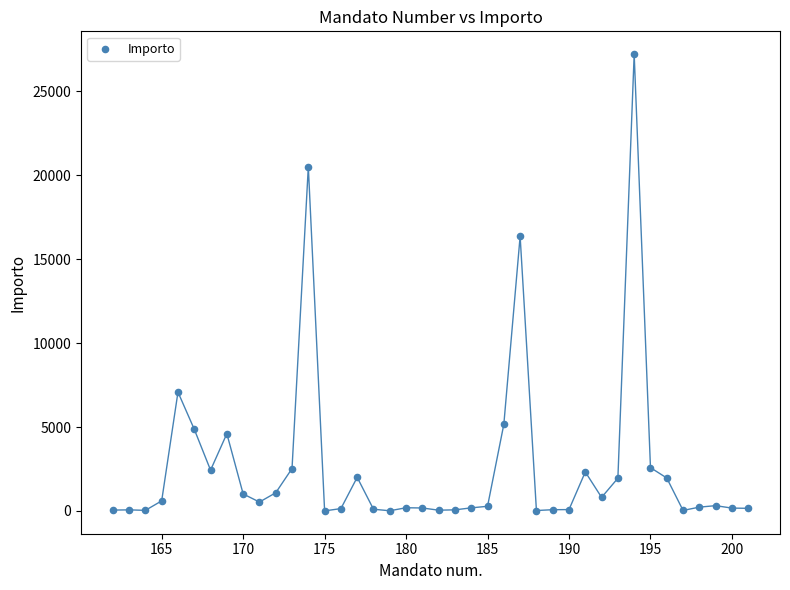

What Y value in the scatter plot is closest to 13609?

16364.6